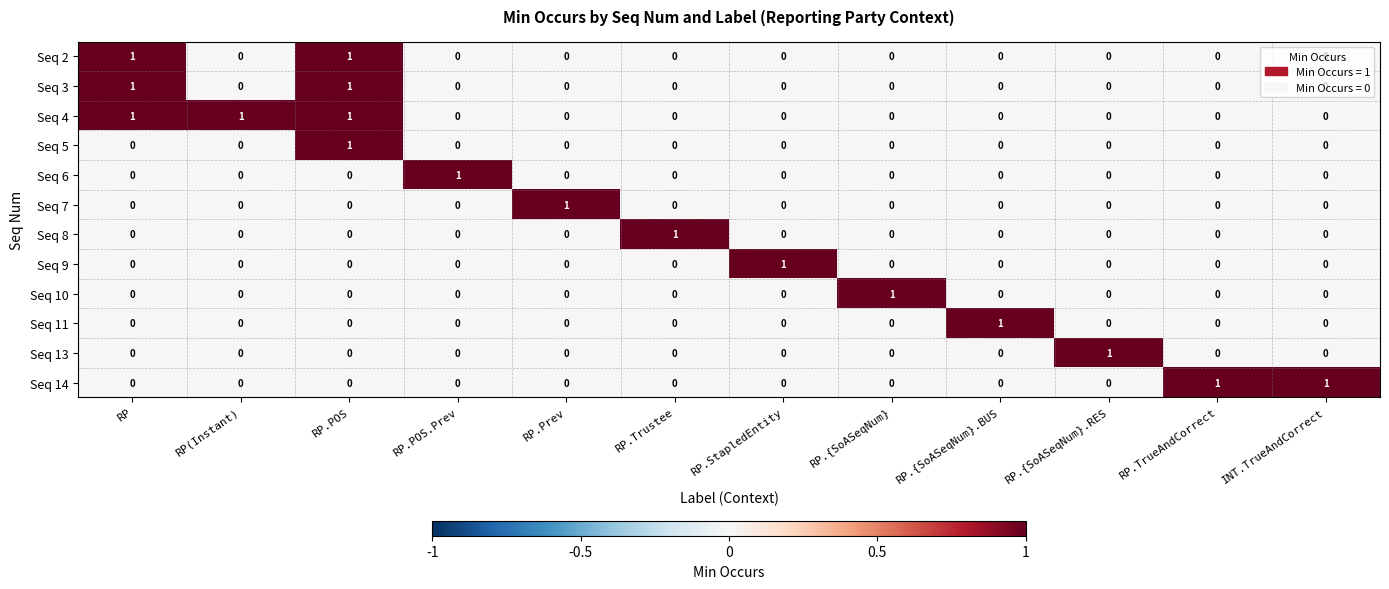

Is it true that Seq 4 equals 1 at RP.POS?

True